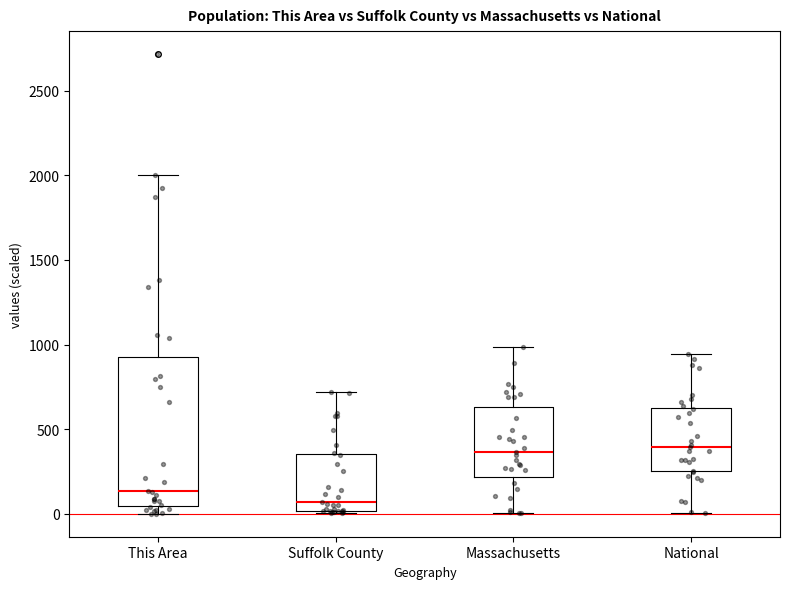

Reading left to right, transcribe this box plot: for each box, give where its median line is, the range the box spans, and where its two whiskers end, as read against the y-axis. The values are not printed on the chart, so give them approximately, as read against the axis.

This Area: median 150, box 50 to 950, whiskers 0 to 2000
Suffolk County: median 50, box 0 to 350, whiskers 0 (just below the box's lower edge) to 700
Massachusetts: median 350, box 200 to 650, whiskers 0 to 1000
National: median 400, box 250 to 650, whiskers 0 to 950